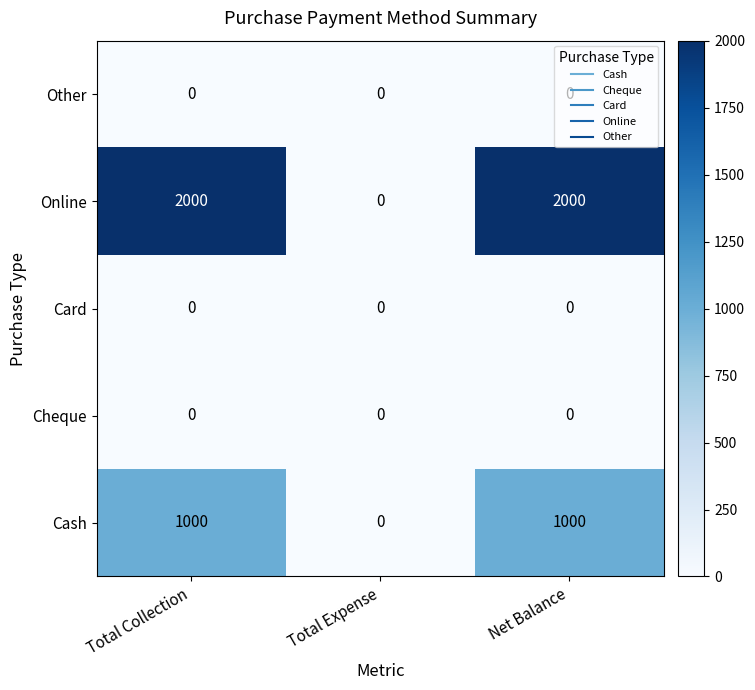

Count the number of categories in the chart.

3